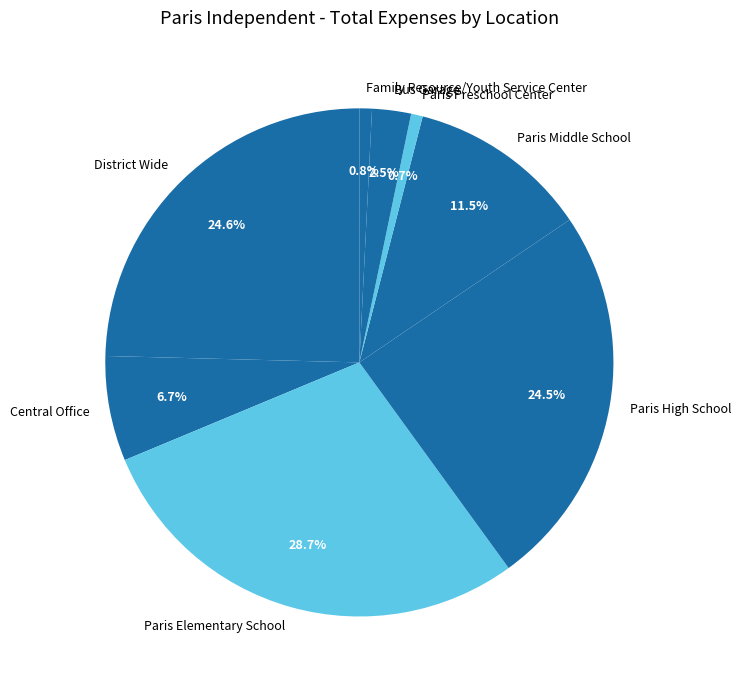

Combined, what portion of the pie is Paris High School and Paris Middle School?

36.0%